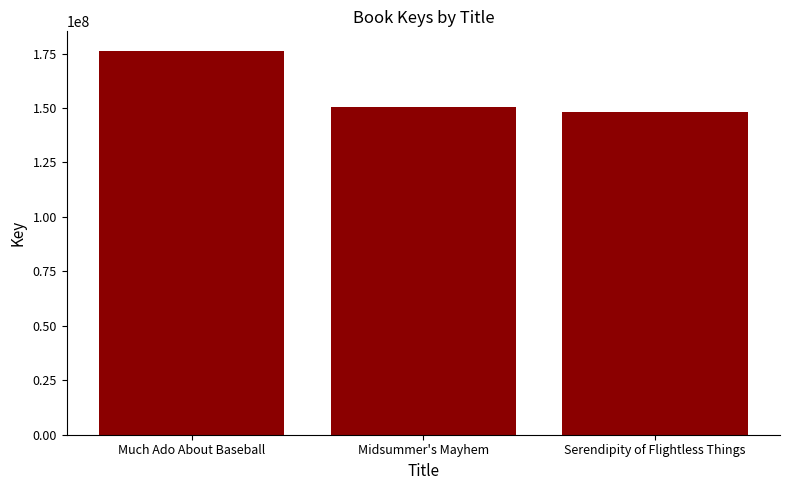

What is the difference between the values at Much Ado About Baseball and Midsummer's Mayhem?

25769051